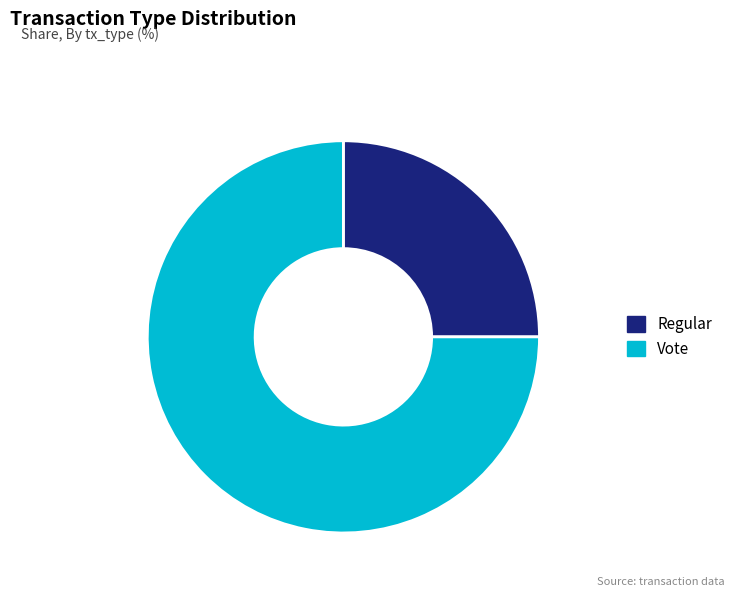

Which slice is the largest?

Vote